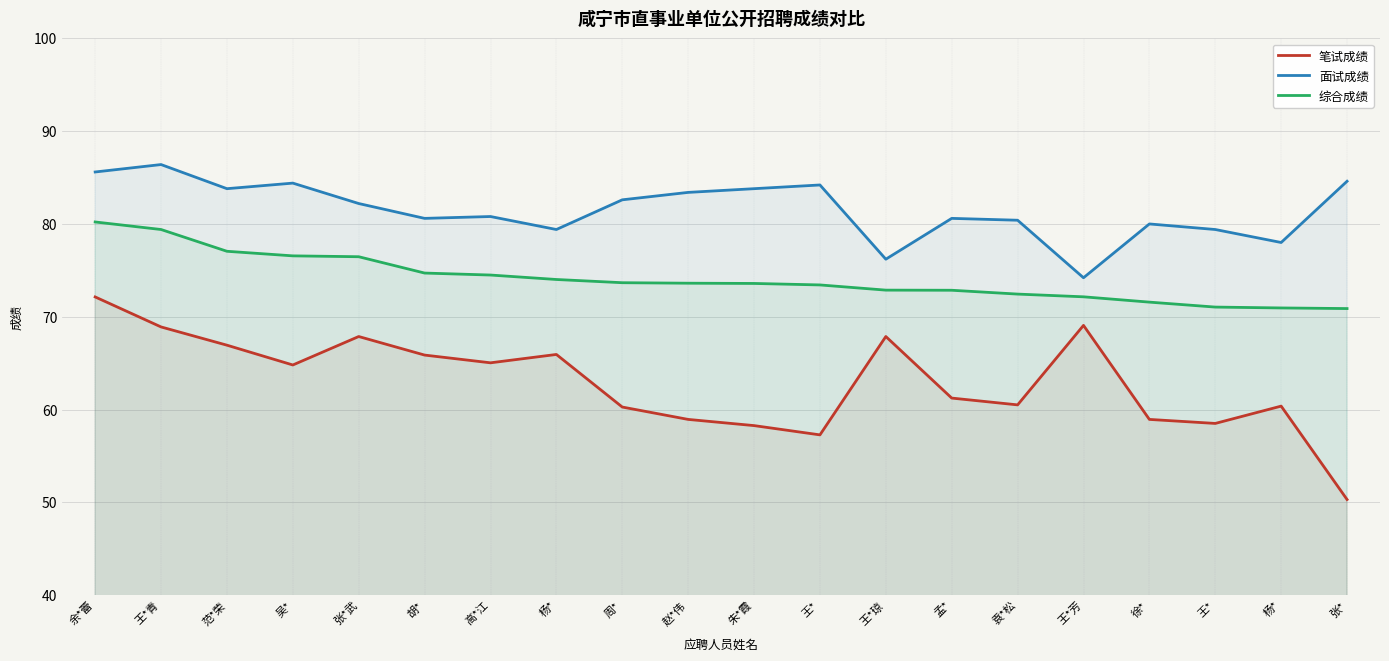

What is the minimum value for 综合成绩?

70.9